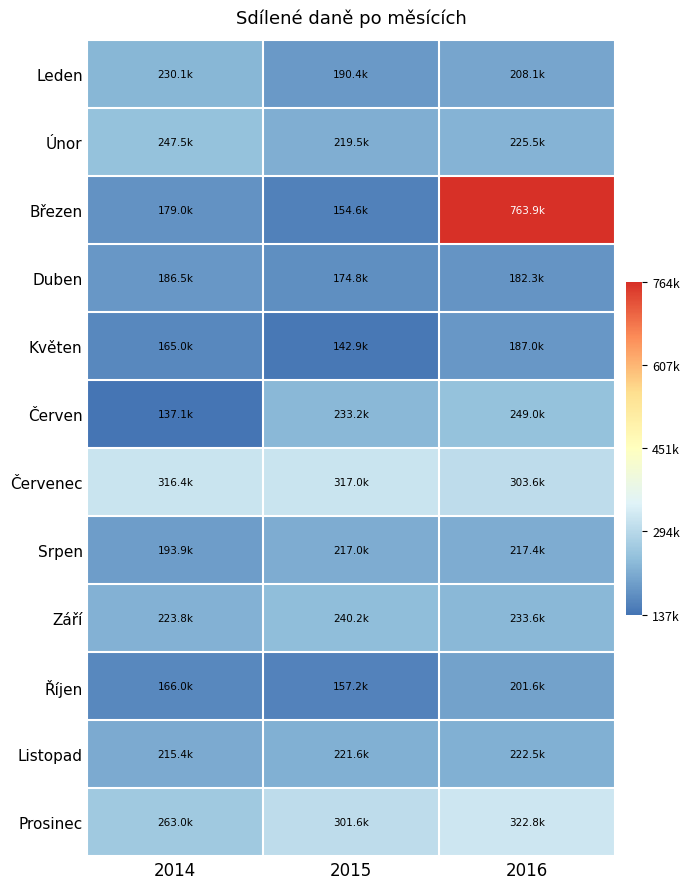

Which has a higher value, 2016 or 2014?

2014